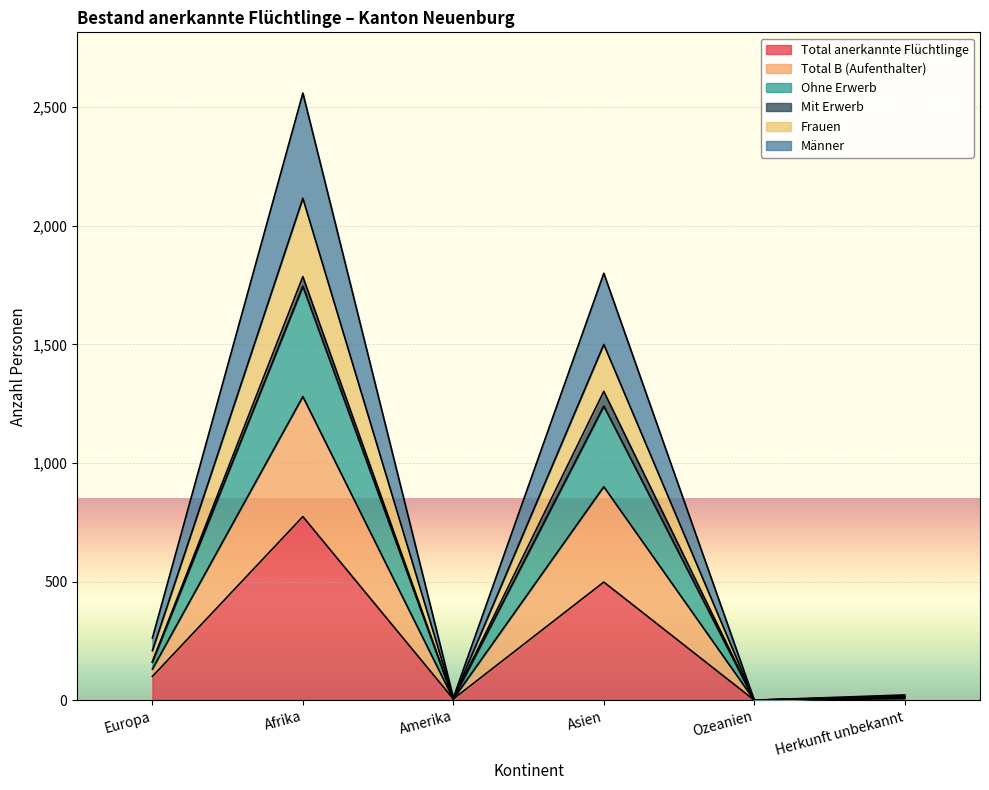

Is the value of Total B (Aufenthalter) at Herkunft unbekannt greater than the value of Total anerkannte Flüchtlinge at Asien?

No